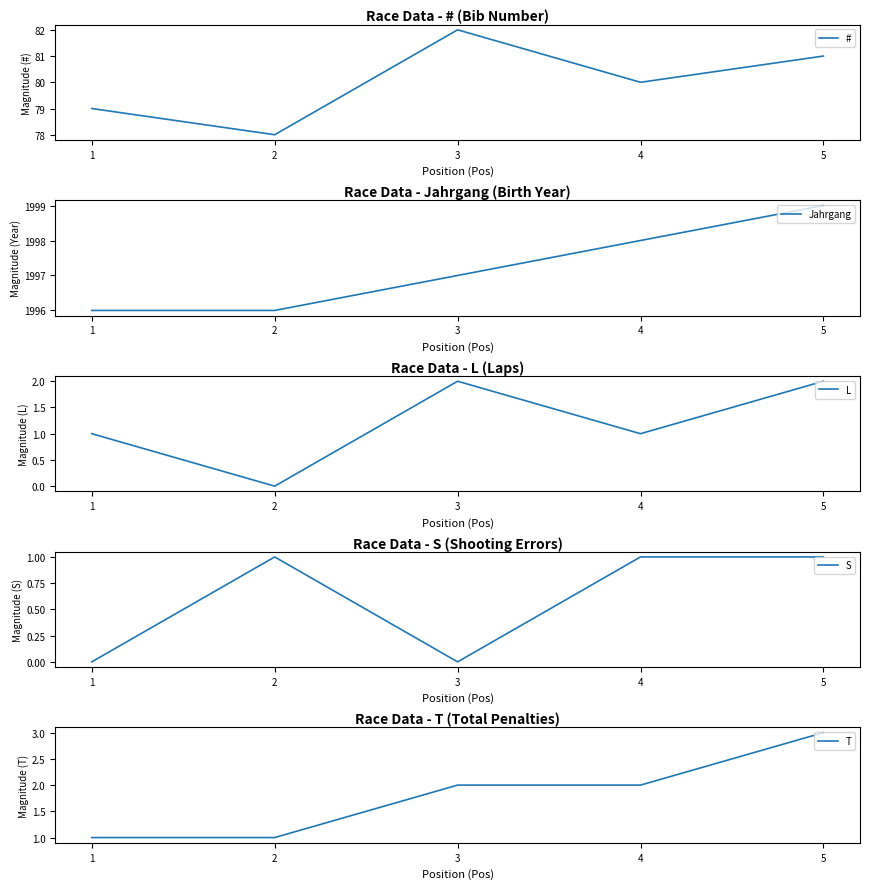

Reading left to right, transcribe all the data shown in this chart.

#: 1=79	2=78	3=82	4=80	5=81
Jahrgang: 1=1996	2=1996	3=1997	4=1998	5=1999
L: 1=1	2=0	3=2	4=1	5=2
S: 1=0	2=1	3=0	4=1	5=1
T: 1=1	2=1	3=2	4=2	5=3